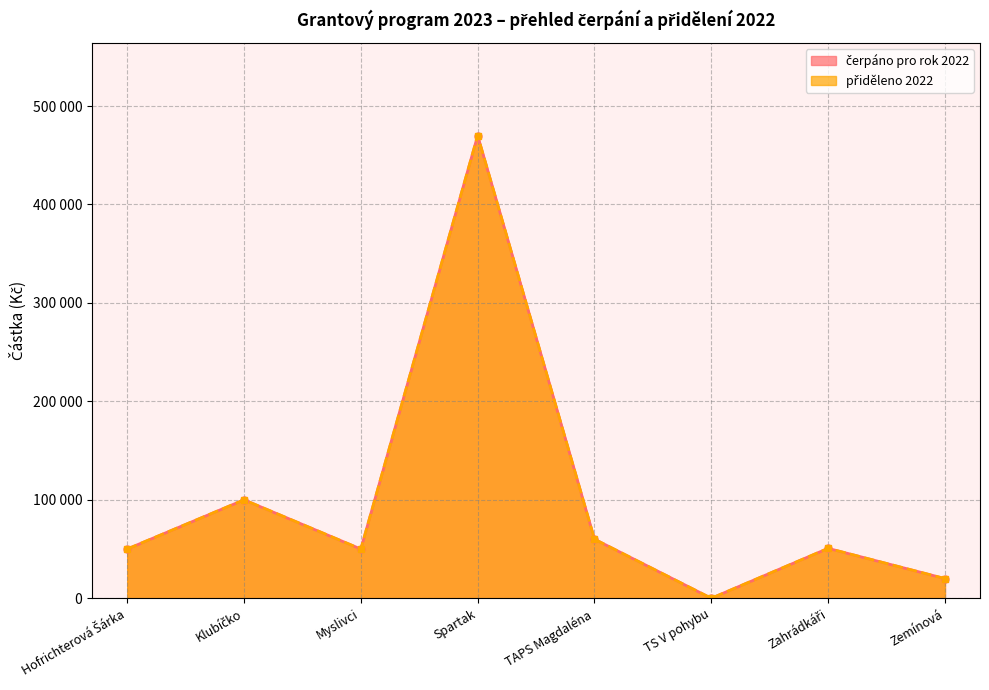

How many categories are shown in the chart?

8